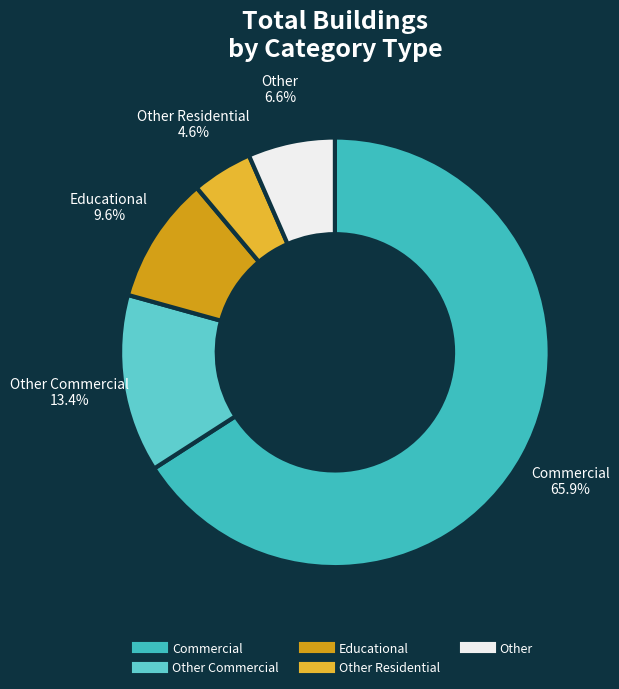

Count the number of slices in the pie.

5